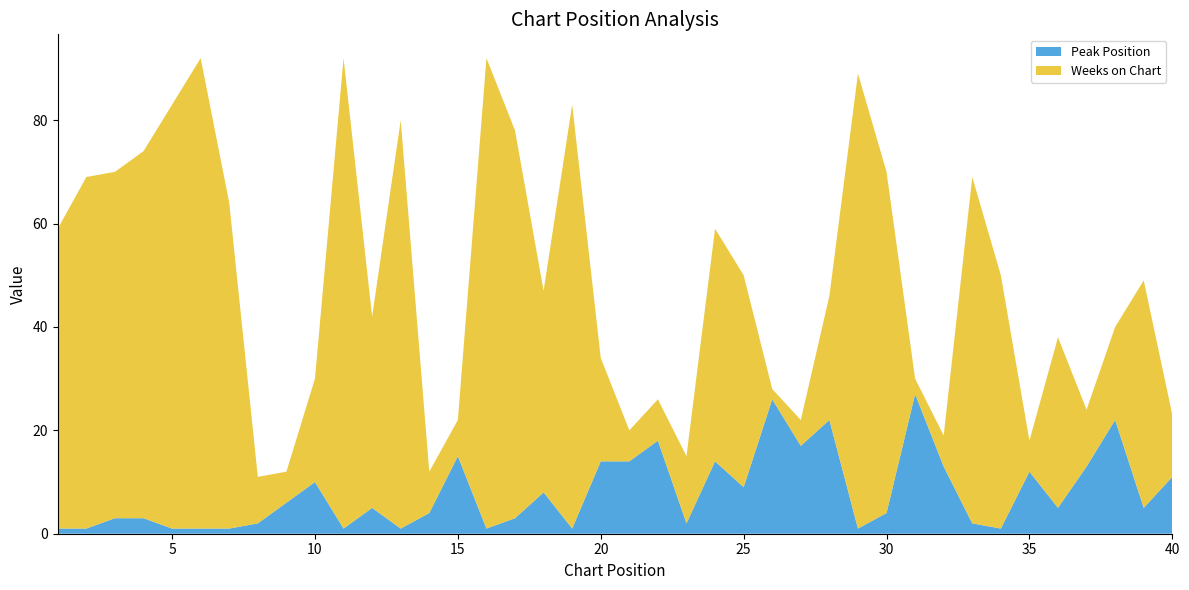

Reading left to right, what are all the values shown in this chart?

Peak Position: 1=1	2=1	3=3	4=3	5=1	6=1	7=1	8=2	9=6	10=10	11=1	12=5	13=1	14=4	15=15	16=1	17=3	18=8	19=1	20=14	21=14	22=18	23=2	24=14	25=9	26=26	27=17	28=22	29=1	30=4	31=27	32=13	33=2	34=1	35=12	36=5	37=13	38=22	39=5	40=11
Weeks on Chart: 1=58	2=68	3=67	4=71	5=82	6=91	7=63	8=9	9=6	10=20	11=91	12=37	13=79	14=8	15=7	16=91	17=75	18=39	19=82	20=20	21=6	22=8	23=13	24=45	25=41	26=2	27=5	28=24	29=88	30=66	31=3	32=6	33=67	34=49	35=6	36=33	37=11	38=18	39=44	40=12